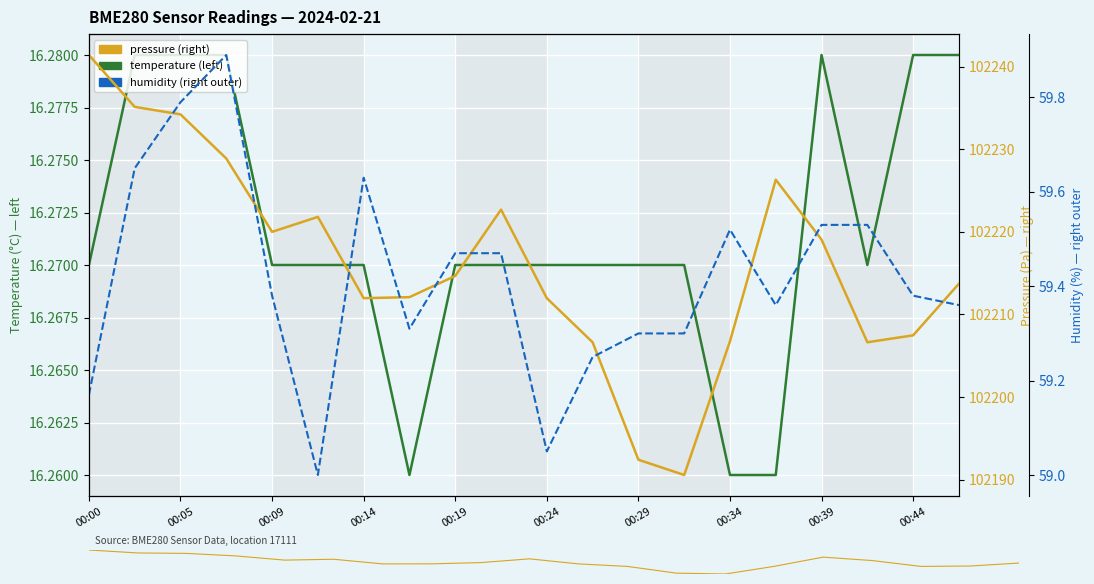

True or false: temperature has a value of 7.3 at 17.

False